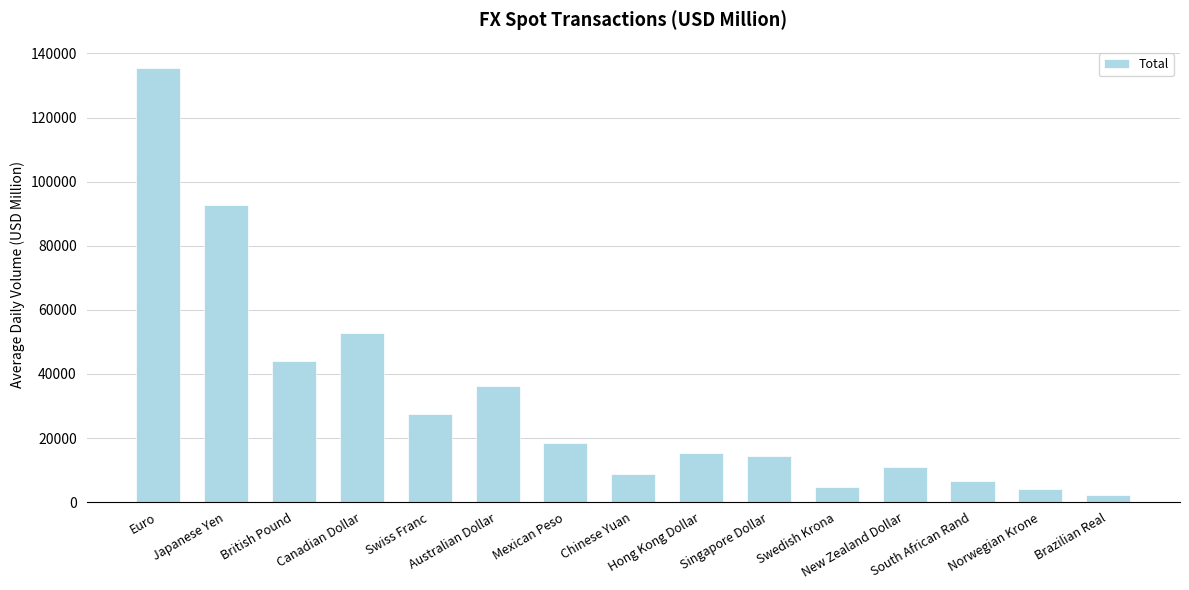

What is the average value?

31638